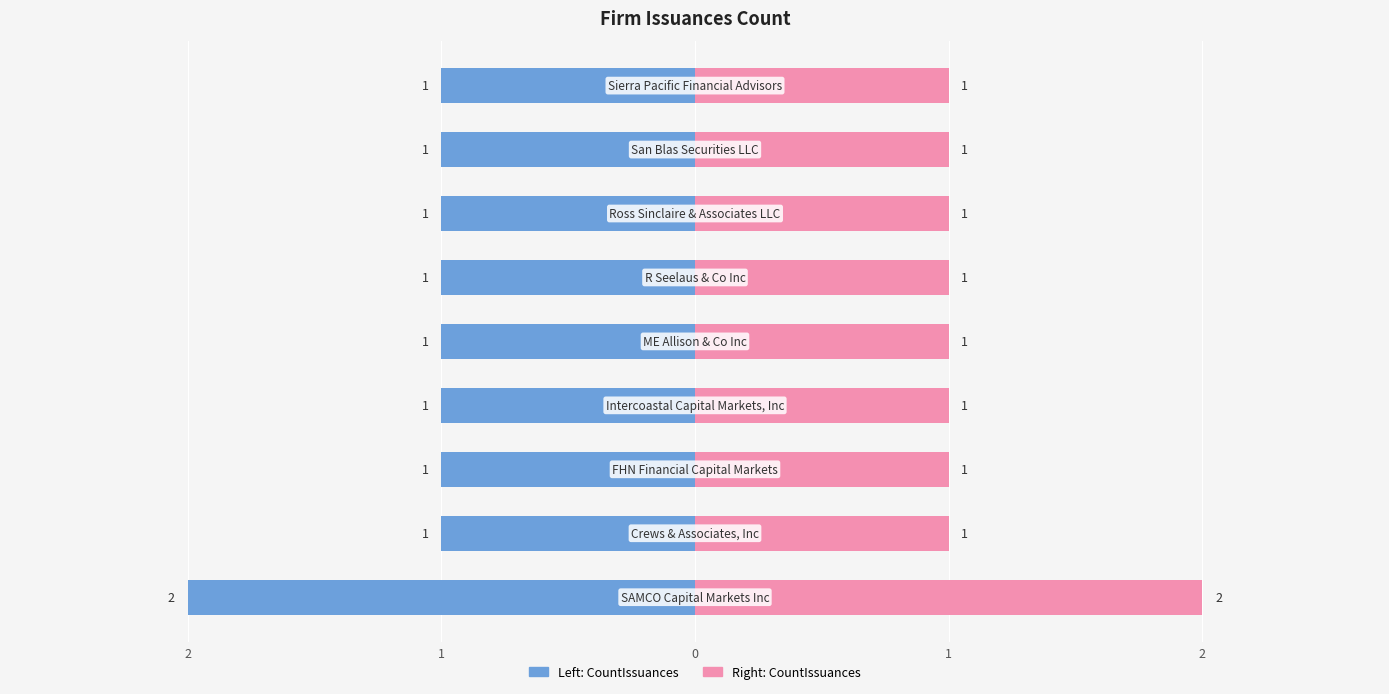

Is it true that CountIssuances (Left) equals -1 at 2?

False